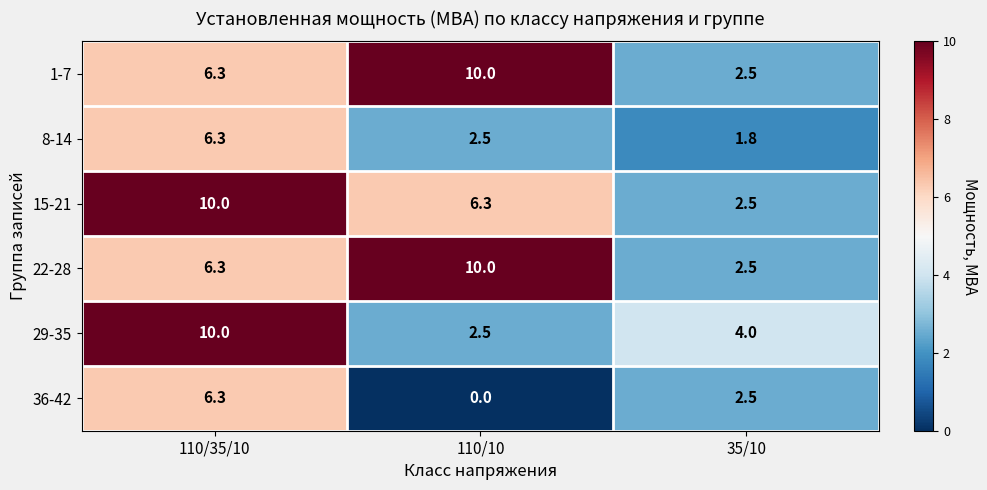

The 29-35 series shows 1.2 at 110/10. True or false?

False